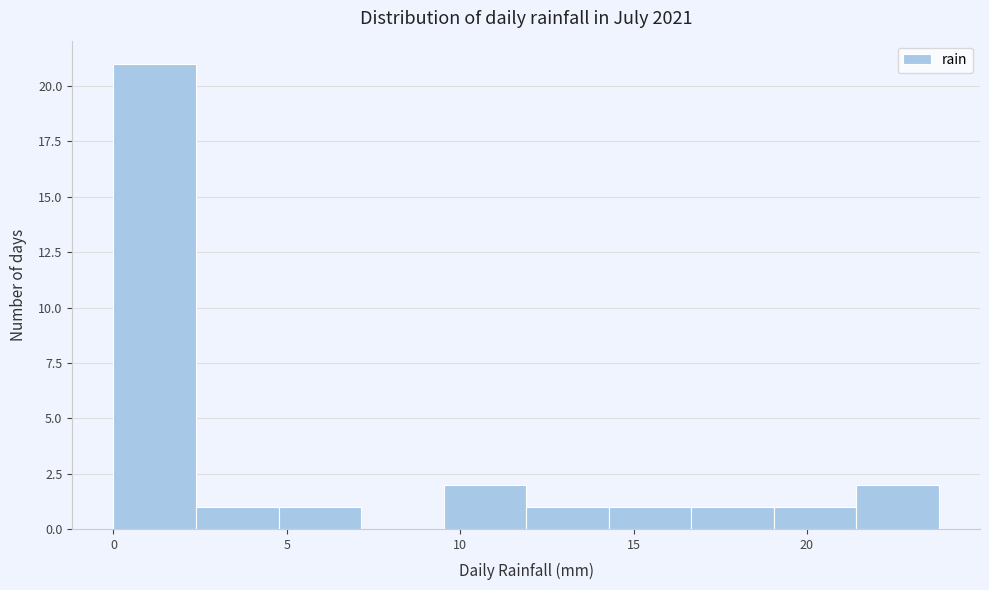

Which range on the x-axis has the tallest bar?

0.0 to 2.5